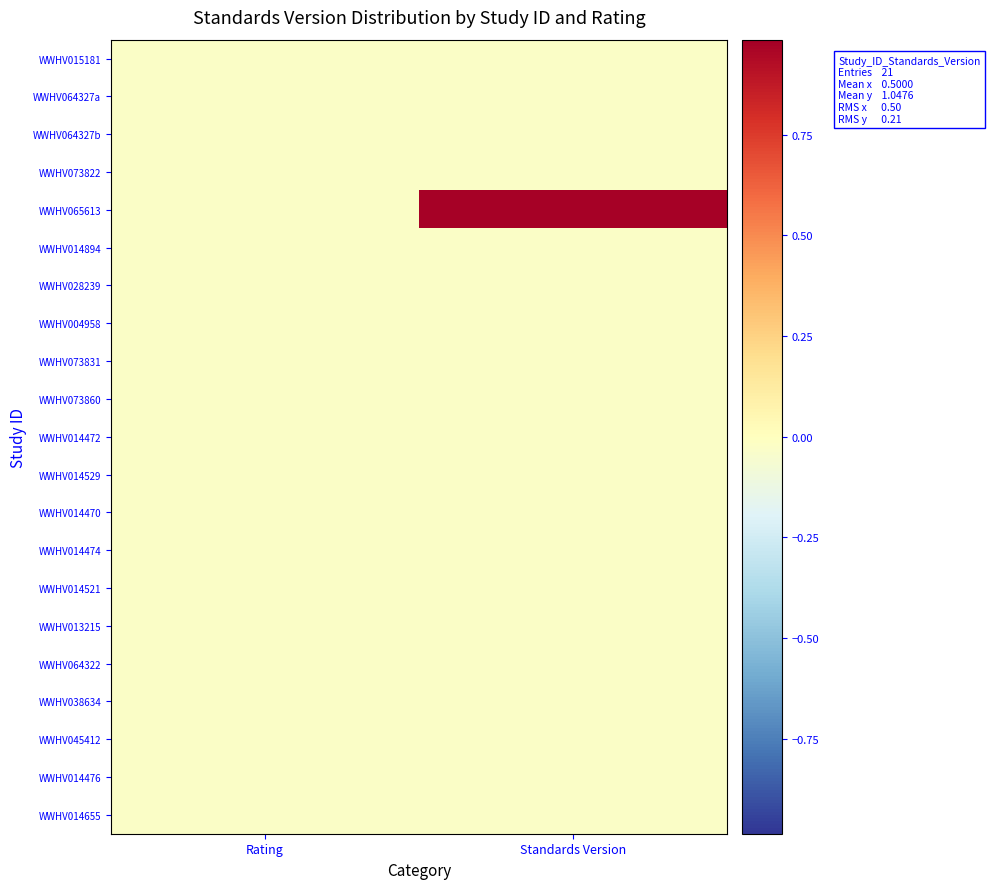

Reading left to right, extract all data points from this chart.

WWHV015181: Rating=-0.0	Standards Version=-0.0
WWHV064327a: Rating=-0.0	Standards Version=-0.0
WWHV064327b: Rating=-0.0	Standards Version=-0.0
WWHV073822: Rating=-0.0	Standards Version=-0.0
WWHV065613: Rating=-0.0	Standards Version=1.0
WWHV014894: Rating=-0.0	Standards Version=-0.0
WWHV028239: Rating=-0.0	Standards Version=-0.0
WWHV004958: Rating=-0.0	Standards Version=-0.0
WWHV073831: Rating=-0.0	Standards Version=-0.0
WWHV073860: Rating=-0.0	Standards Version=-0.0
WWHV014472: Rating=-0.0	Standards Version=-0.0
WWHV014529: Rating=-0.0	Standards Version=-0.0
WWHV014470: Rating=-0.0	Standards Version=-0.0
WWHV014474: Rating=-0.0	Standards Version=-0.0
WWHV014521: Rating=-0.0	Standards Version=-0.0
WWHV013215: Rating=-0.0	Standards Version=-0.0
WWHV064322: Rating=-0.0	Standards Version=-0.0
WWHV038634: Rating=-0.0	Standards Version=-0.0
WWHV045412: Rating=-0.0	Standards Version=-0.0
WWHV014476: Rating=-0.0	Standards Version=-0.0
WWHV014655: Rating=-0.0	Standards Version=-0.0